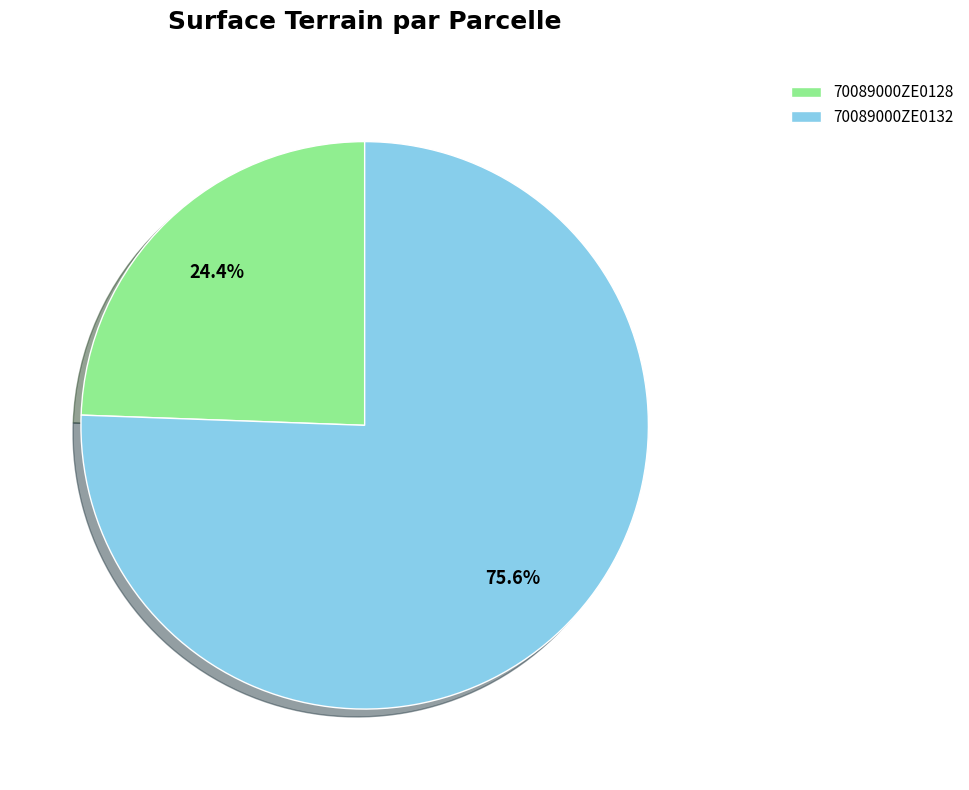

To the nearest percent, what is the combined percentage of 70089000ZE0132 and 70089000ZE0128?

100%